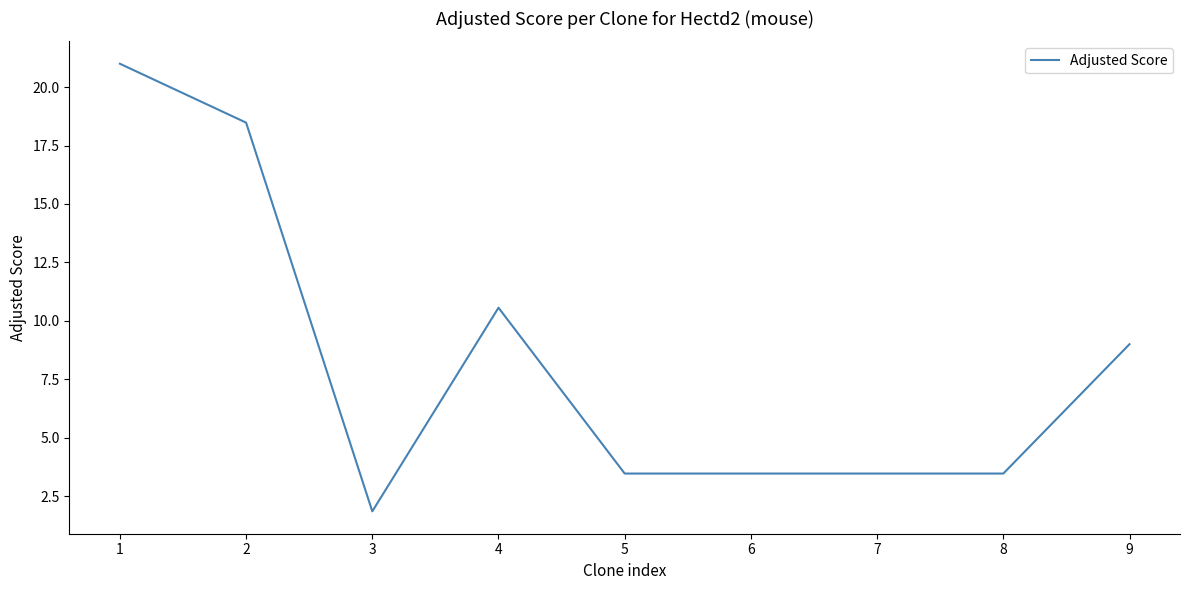

What is the ratio of the value at 8 to the value at 2?

0.2